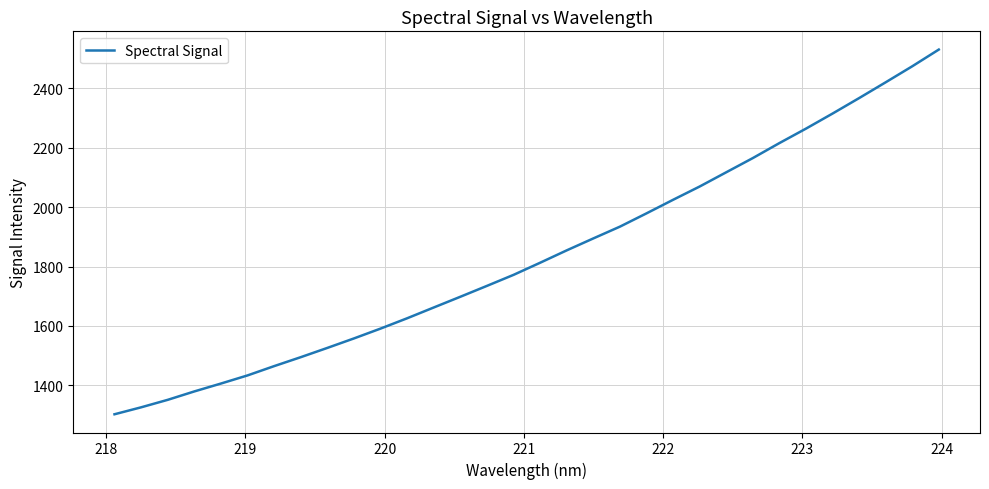

What is the greatest value displayed?

2531.0